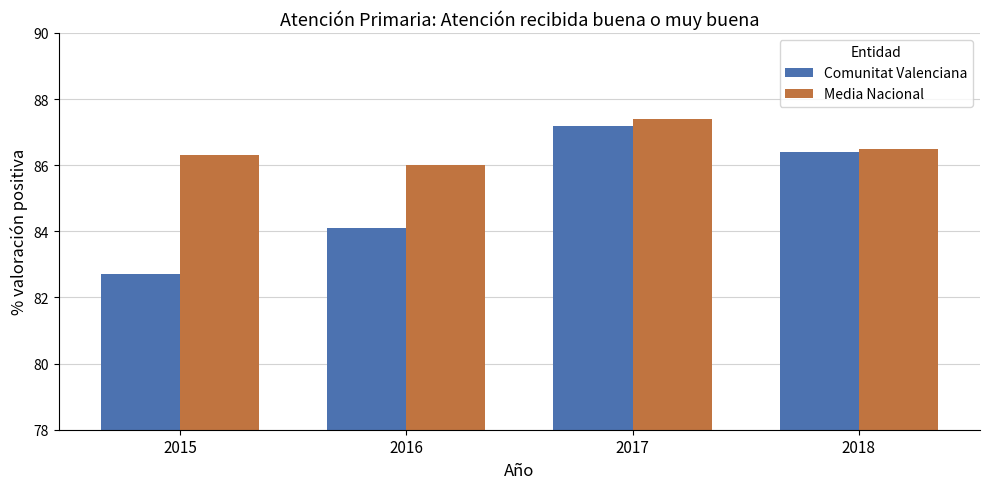

Where is Comunitat Valenciana nearest to the value 84?

2016